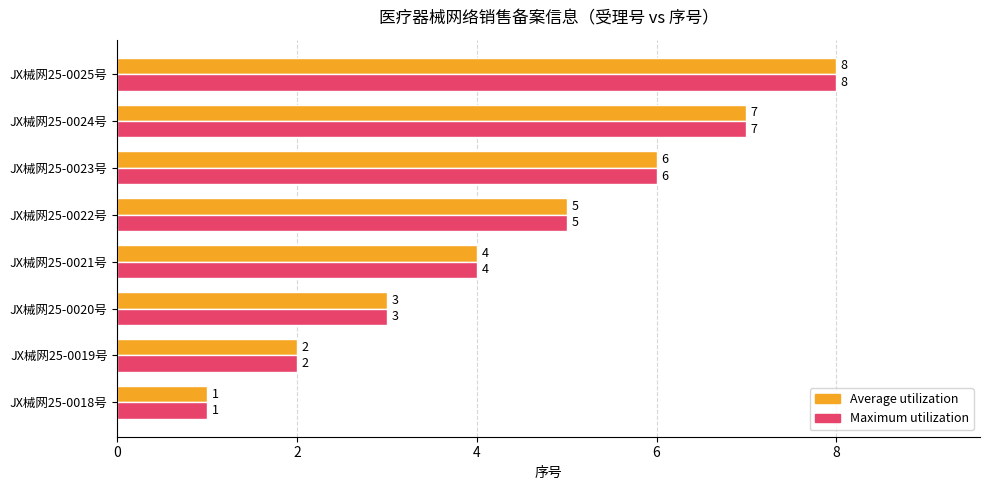

Which label corresponds to the smallest value in the chart?

JX械网25-0018号